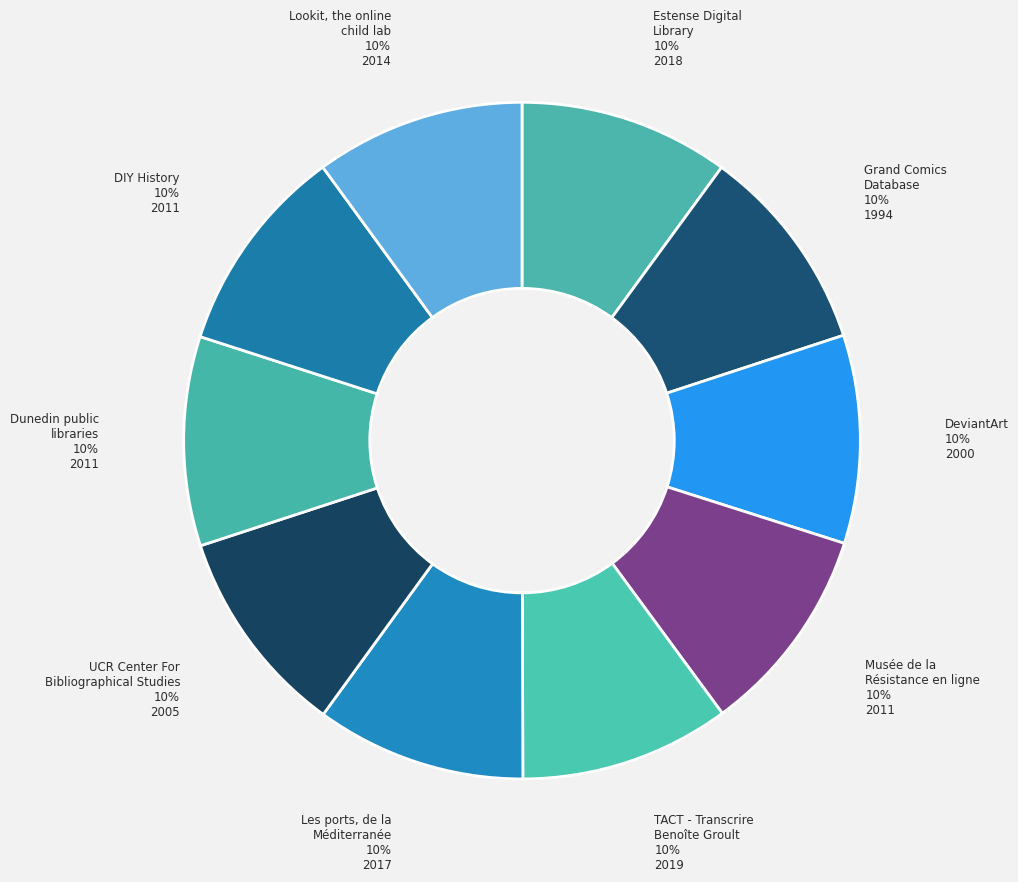

Count the number of slices in the pie.

10